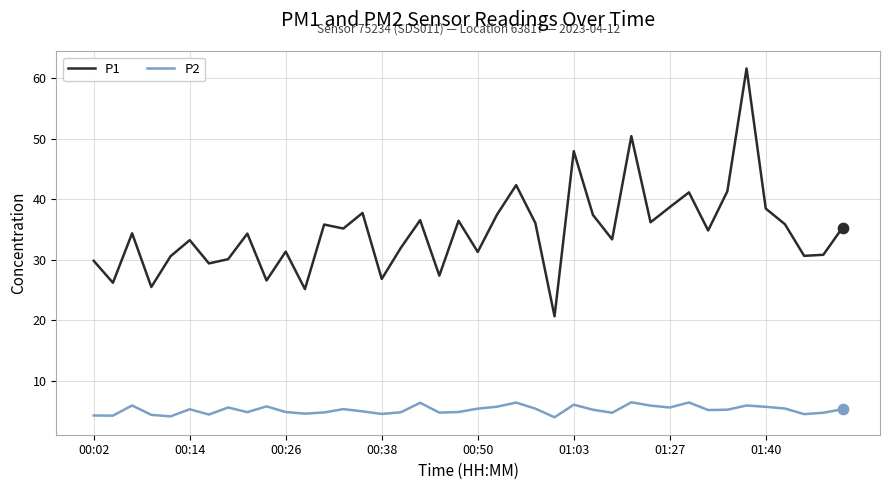

What are all the series names shown in the legend?

P1, P2